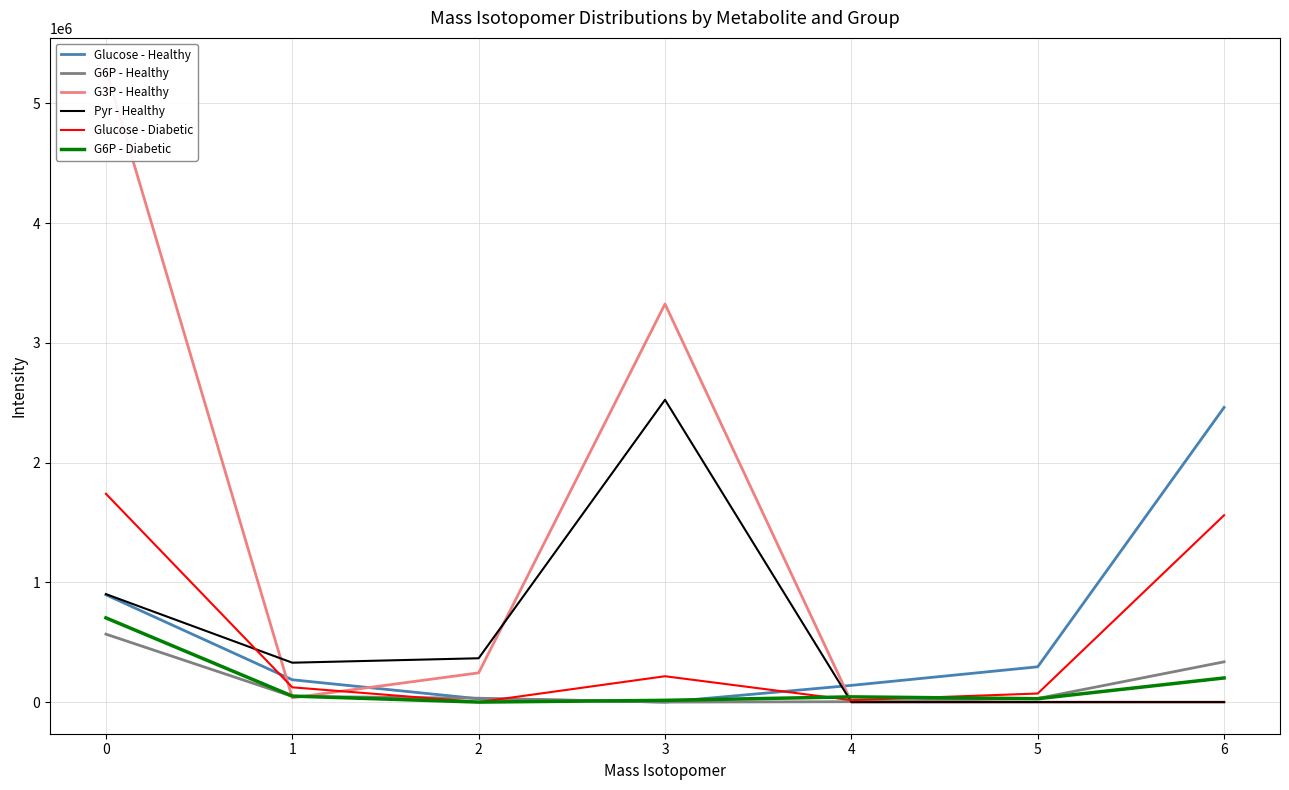

What is the greatest value displayed?

5282003.9